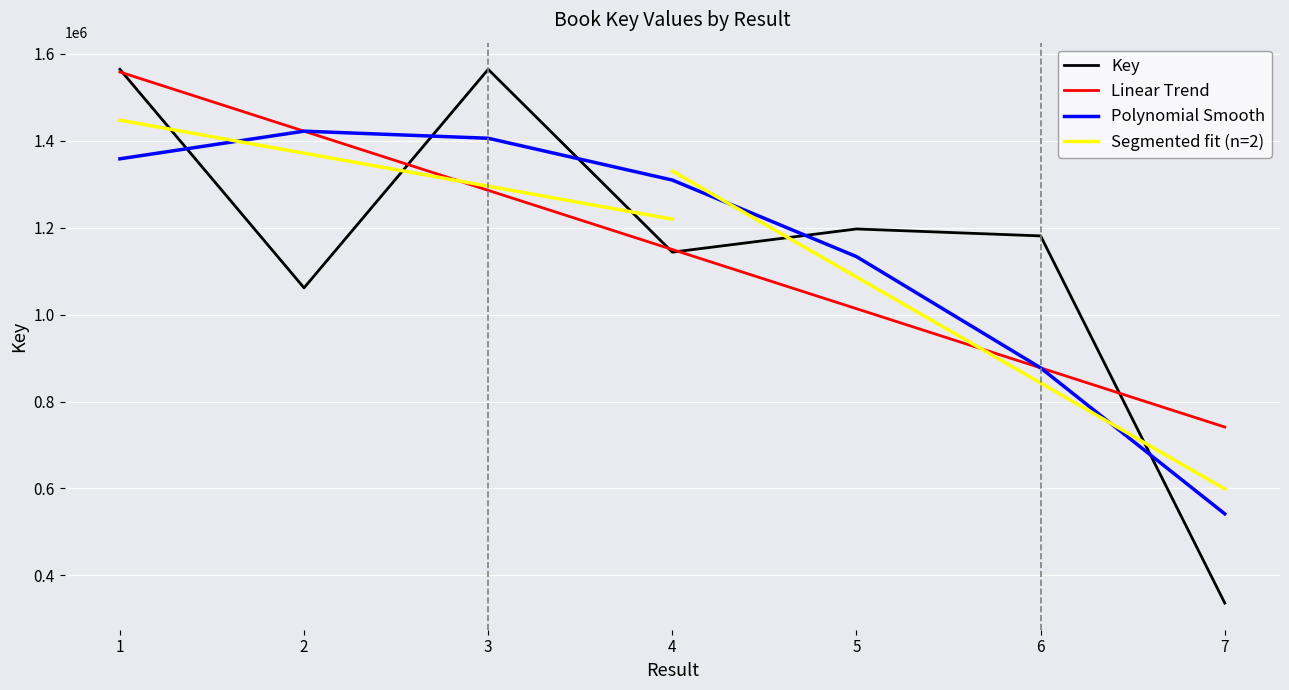

Which series ends up on top after the final intersection of Polynomial Smooth and Key?

Polynomial Smooth